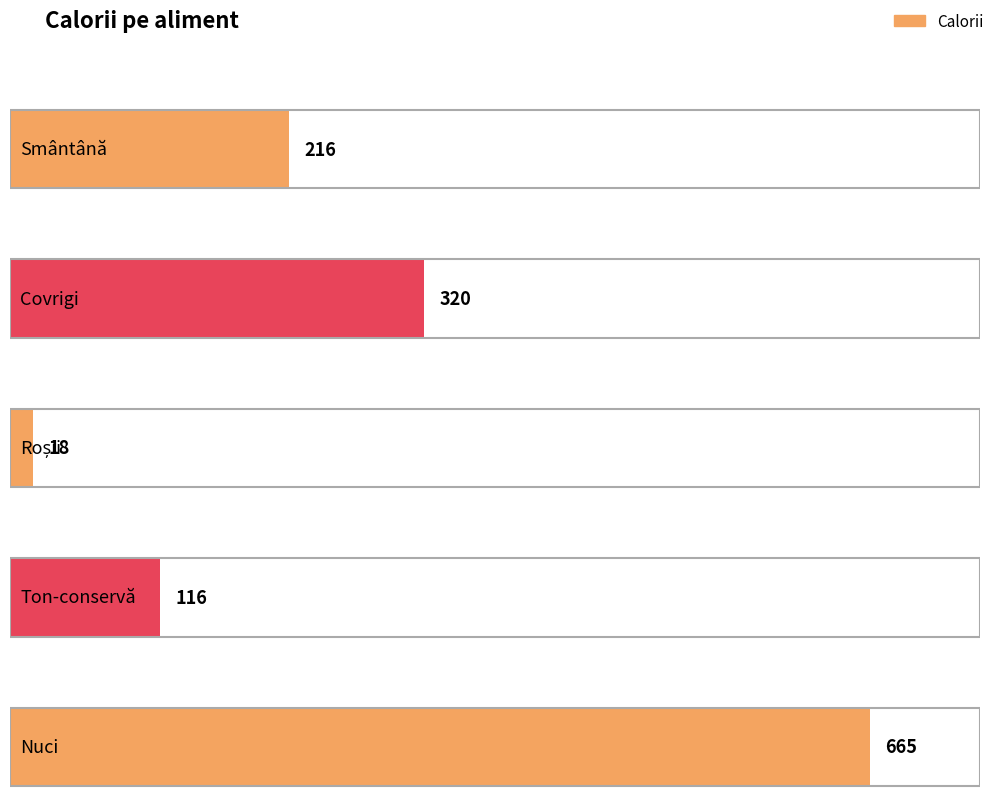

What is the difference between the maximum and second lowest values?

549